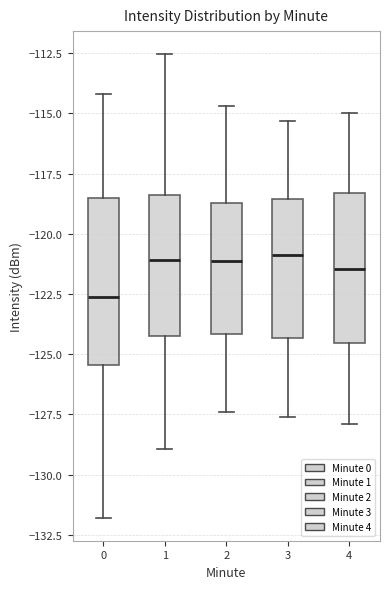

Reading left to right, read every box against the y-axis: the position of its median line, the range the box covers, and the ends of its whiskers. The values are not printed on the chart, so give them approximately, as read against the axis.

0: median -122.5, box -125.5 to -118.5, whiskers -132.0 to -114.0
1: median -121.0, box -124.0 to -118.5, whiskers -129.0 to -112.5
2: median -121.0, box -124.0 to -118.5, whiskers -127.5 to -114.5
3: median -121.0, box -124.5 to -118.5, whiskers -127.5 to -115.5
4: median -121.5, box -124.5 to -118.5, whiskers -128.0 to -115.0